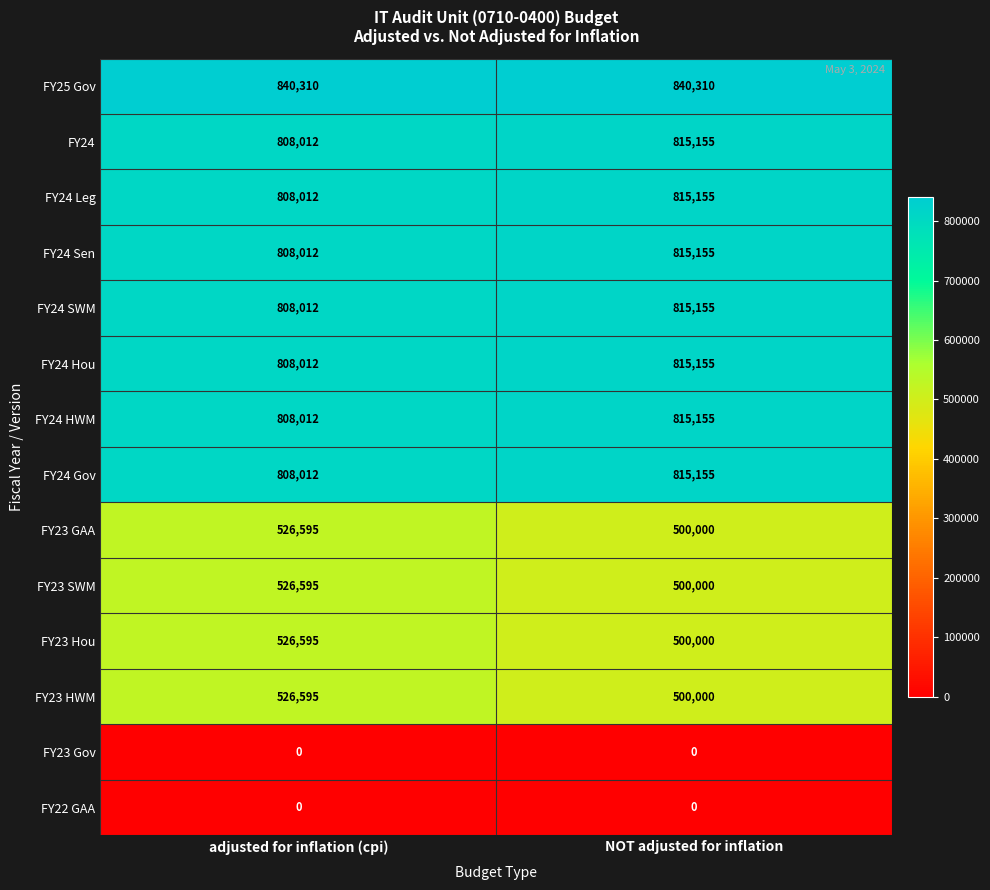

The value of FY24 Hou at adjusted for inflation (cpi) is 808012. True or false?

True